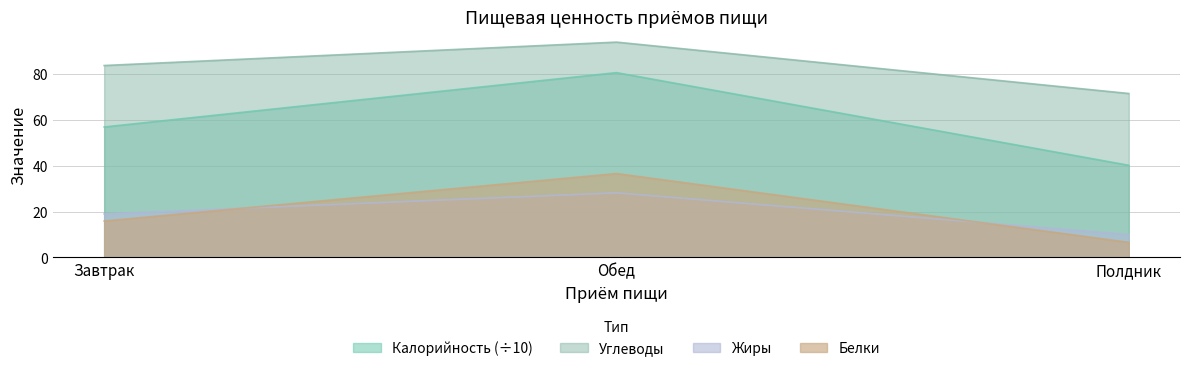

Which series has the widest spread of values?

Калорийность (÷10)